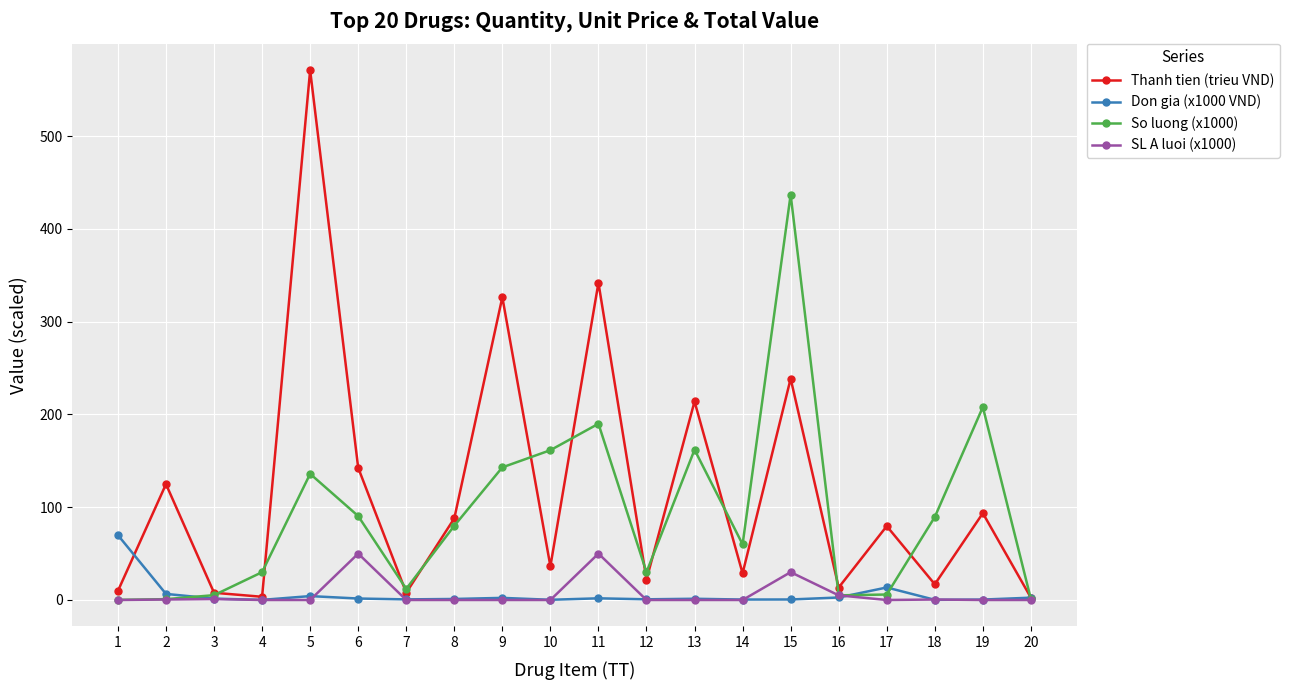

At which category does Thanh tien (trieu VND) reach its first local peak?

2